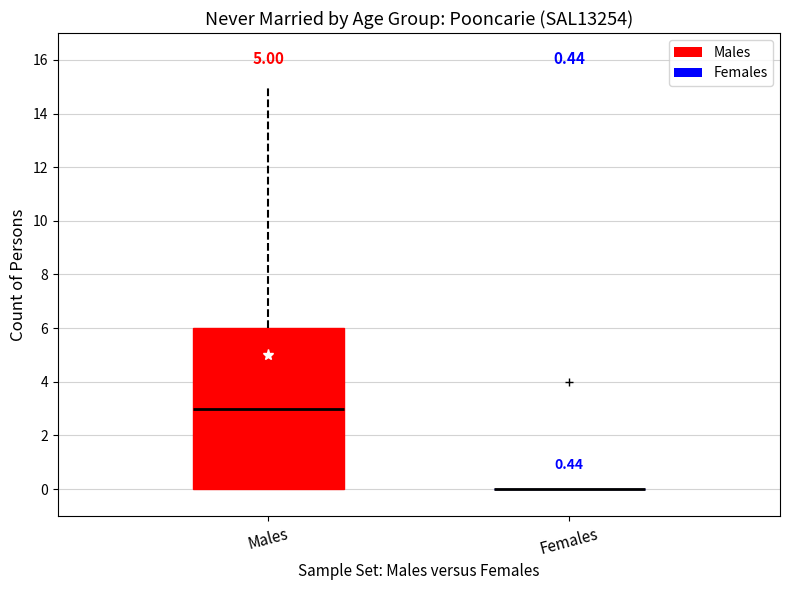

Comparing the boxes themselves (not the whiskers), which one is the tallest?

Males